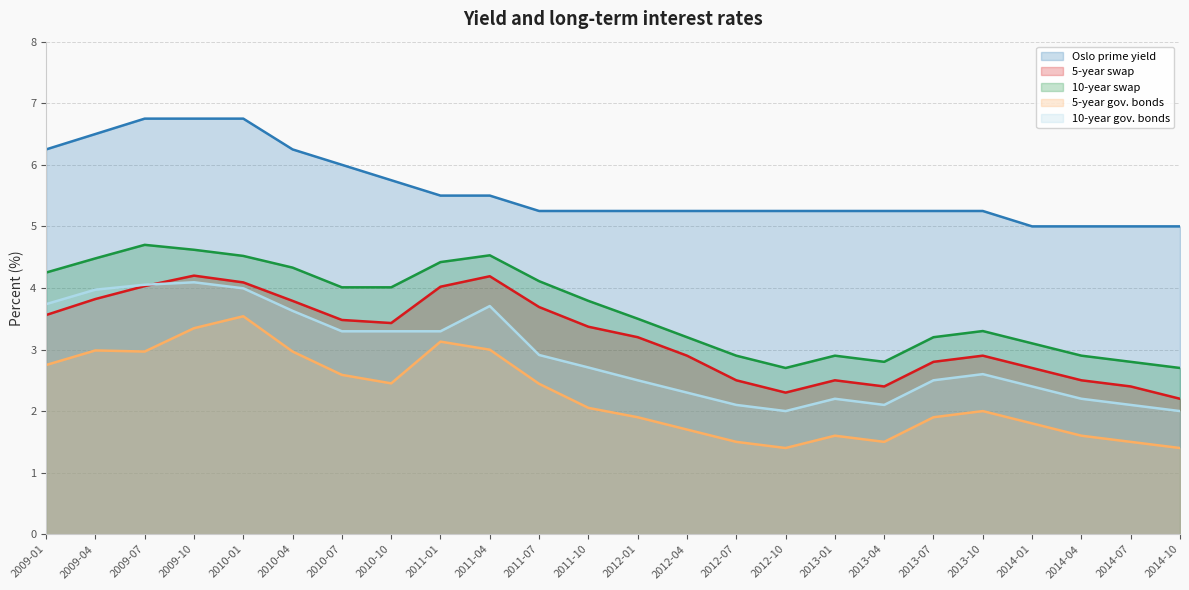

At how many categories does at least one series exceed 1?

24